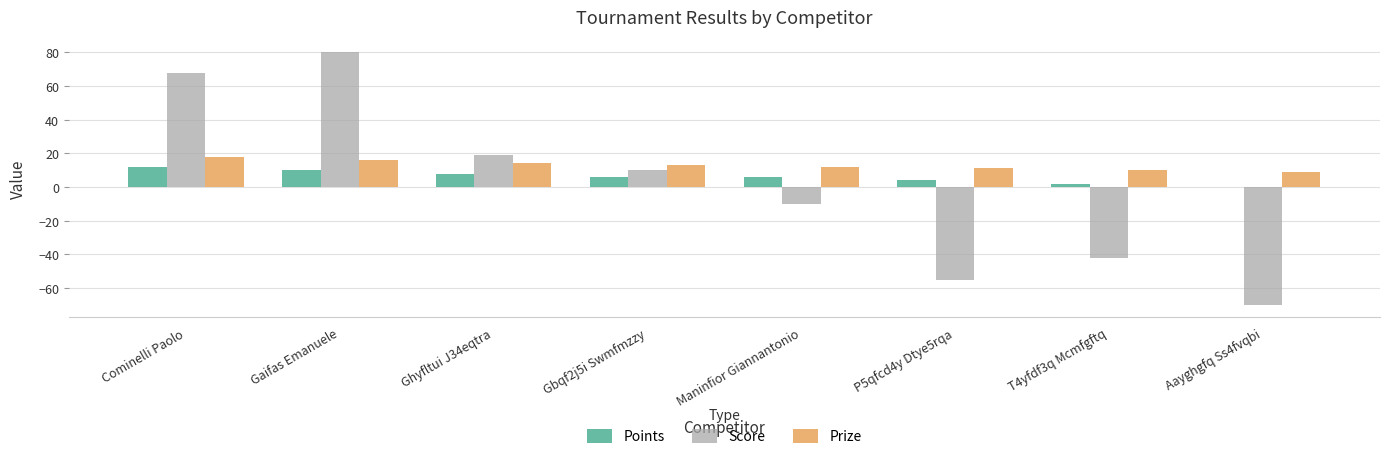

Reading left to right, list all the values displayed in this chart.

Points: Cominelli Paolo=12	Gaifas Emanuele=10	Ghyfltui J34eqtra=8	Gbqf2j5i Swmfmzzy=6	Maninfior Giannantonio=6	P5qfcd4y Dtye5rqa=4	T4yfdf3q Mcmfgftq=2	Aayghgfq Ss4fvqbi=0
Score: Cominelli Paolo=68	Gaifas Emanuele=80	Ghyfltui J34eqtra=19	Gbqf2j5i Swmfmzzy=10	Maninfior Giannantonio=-10	P5qfcd4y Dtye5rqa=-55	T4yfdf3q Mcmfgftq=-42	Aayghgfq Ss4fvqbi=-70
Prize: Cominelli Paolo=18	Gaifas Emanuele=16	Ghyfltui J34eqtra=14	Gbqf2j5i Swmfmzzy=13	Maninfior Giannantonio=12	P5qfcd4y Dtye5rqa=11	T4yfdf3q Mcmfgftq=10	Aayghgfq Ss4fvqbi=9